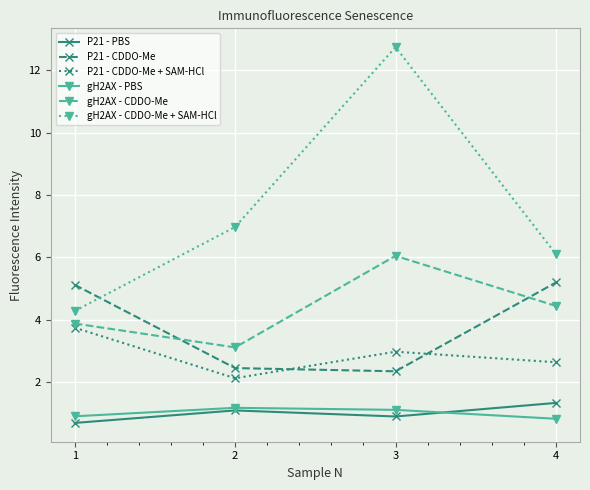

What is the minimum value for gH2AX - CDDO-Me + SAM-HCl?

4.3